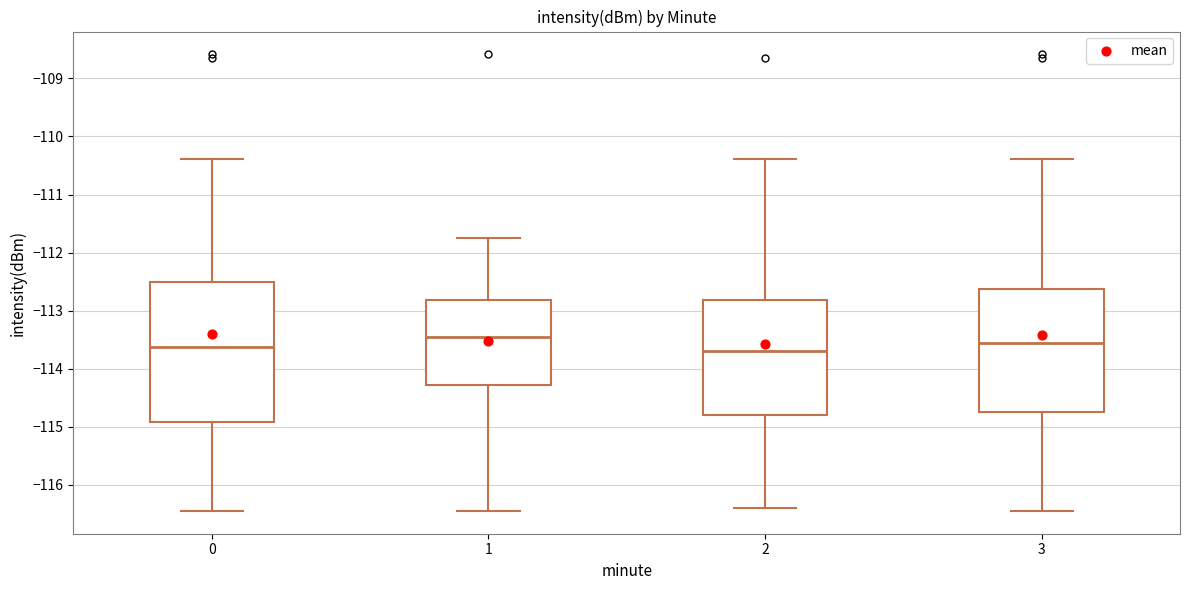

Where is the lower edge of the box at x = 2 on the y-axis? The values are not printed on the chart, so give them approximately, as read against the axis.

-114.8